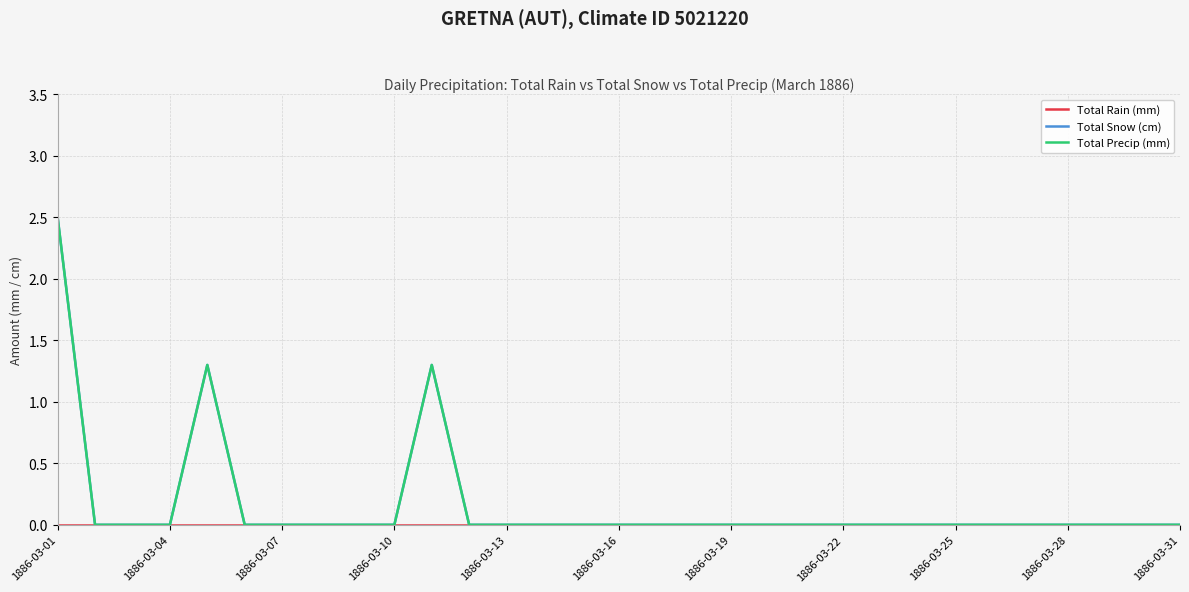

Does the chart display data point markers on the line(s)?

No